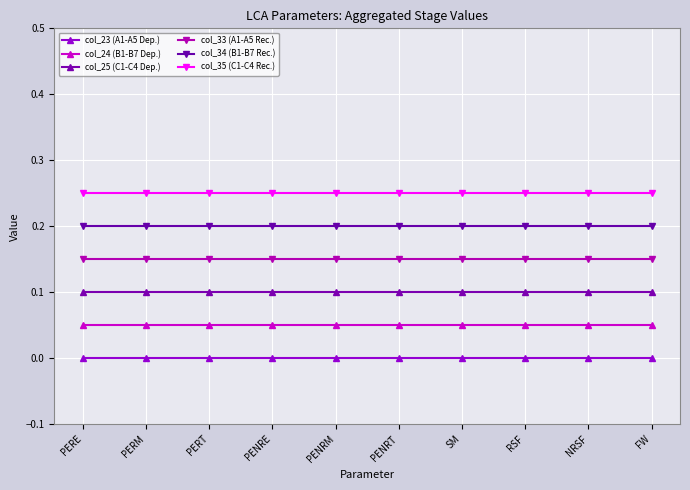

Which series has the largest total across all categories?

col_35 (C1-C4 Rec.)